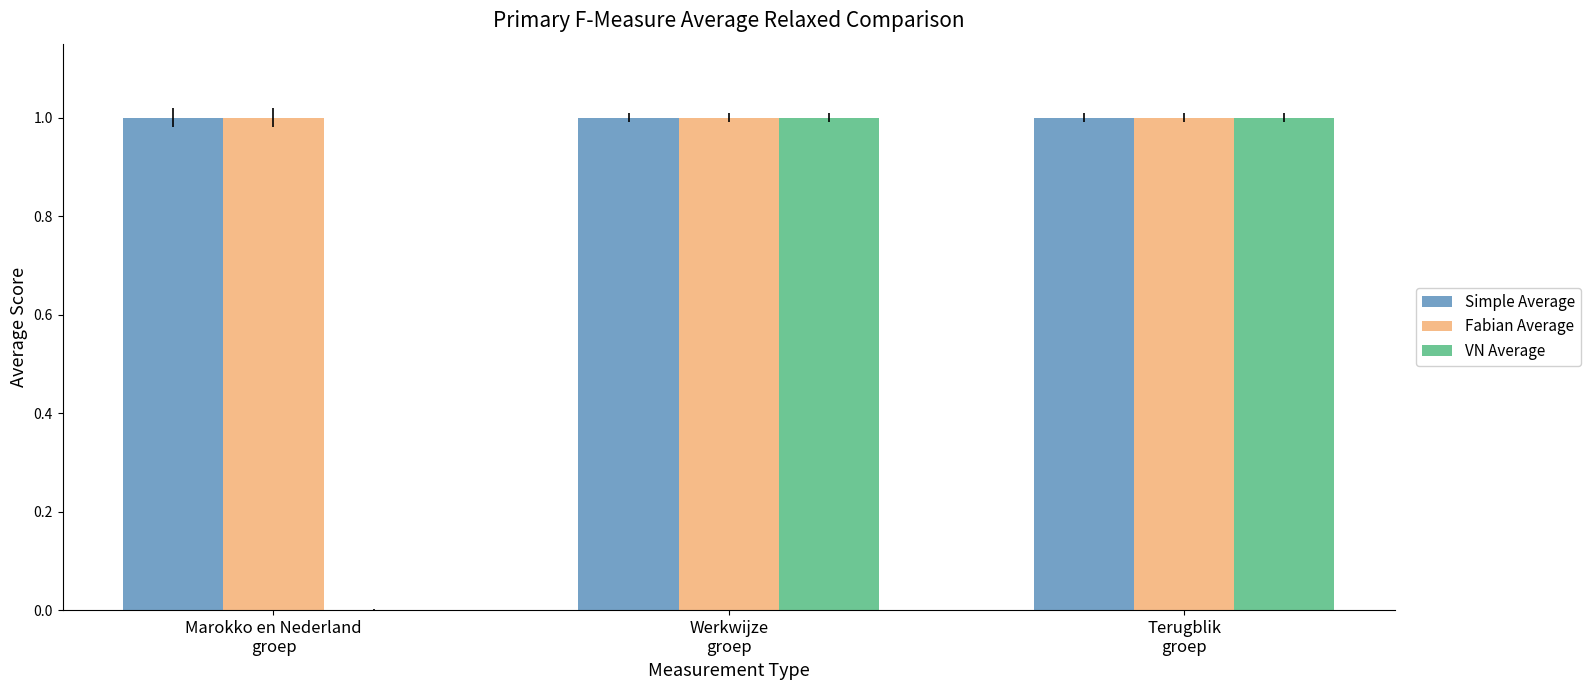

What is the average value of the VN Average series?

0.7